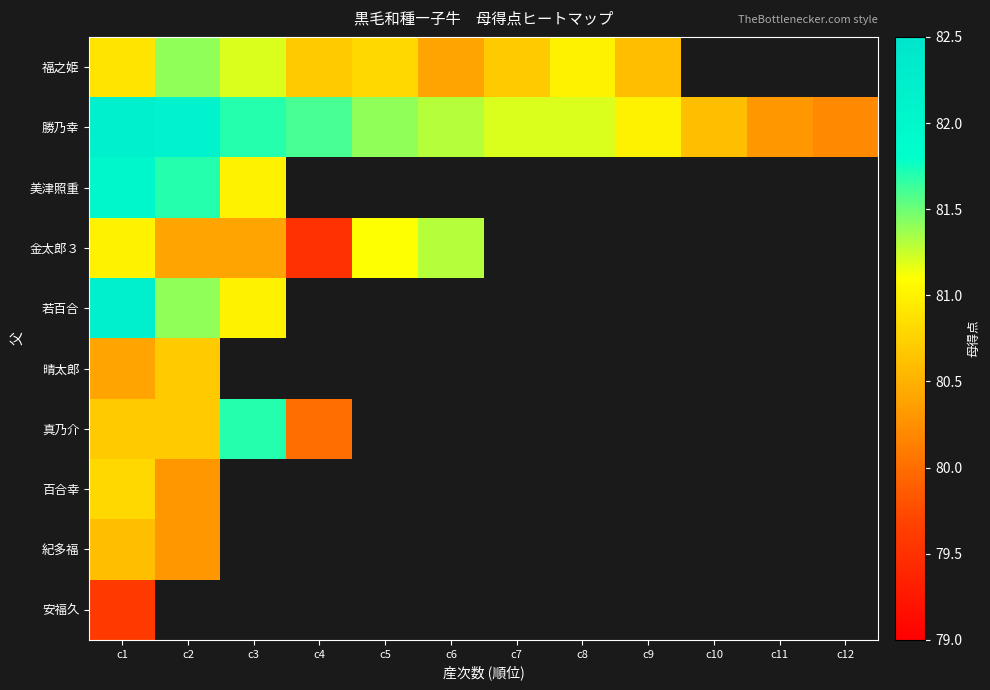

Which series changed the most between c5 and c11?

勝乃幸